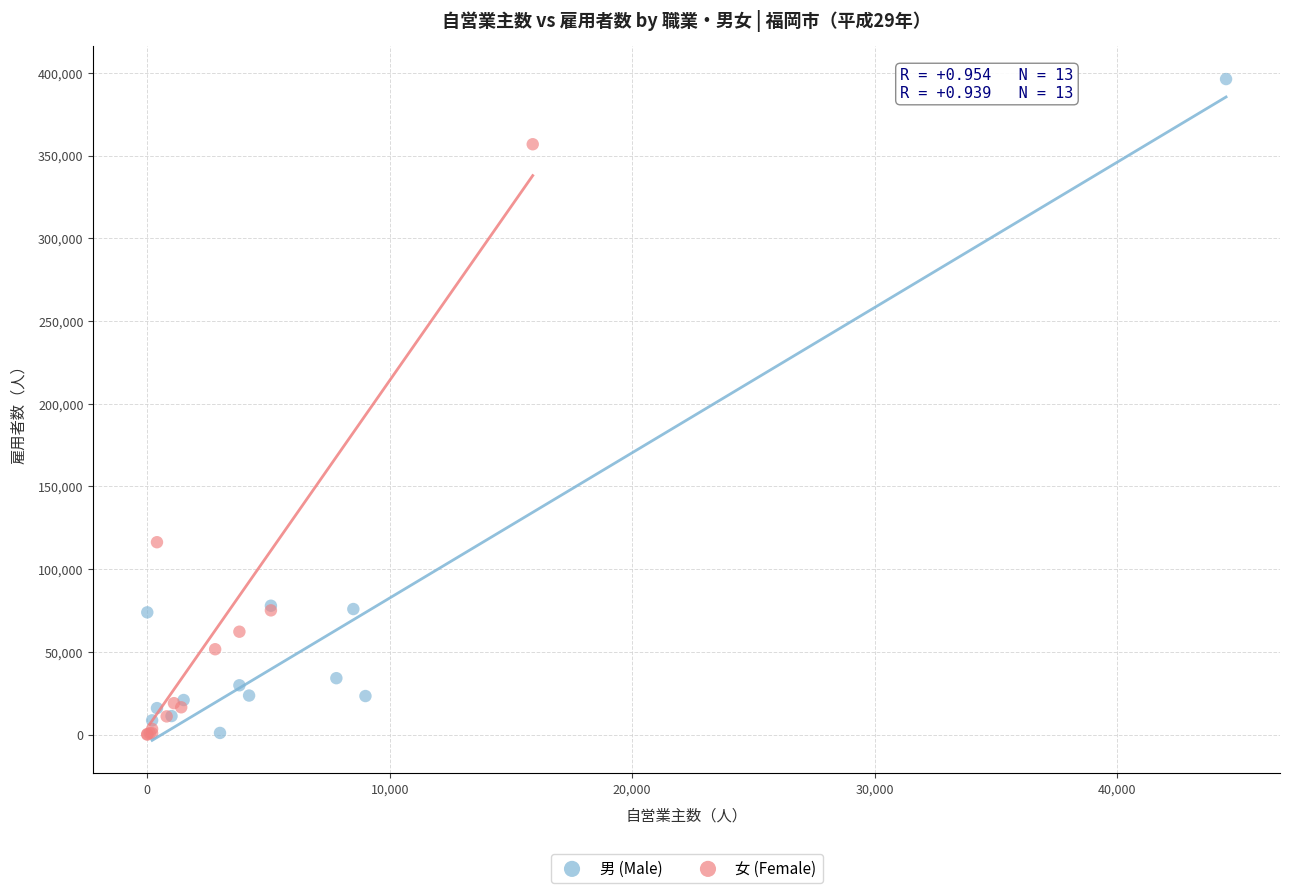

Which series has the widest spread of Y values?

男 (Male)